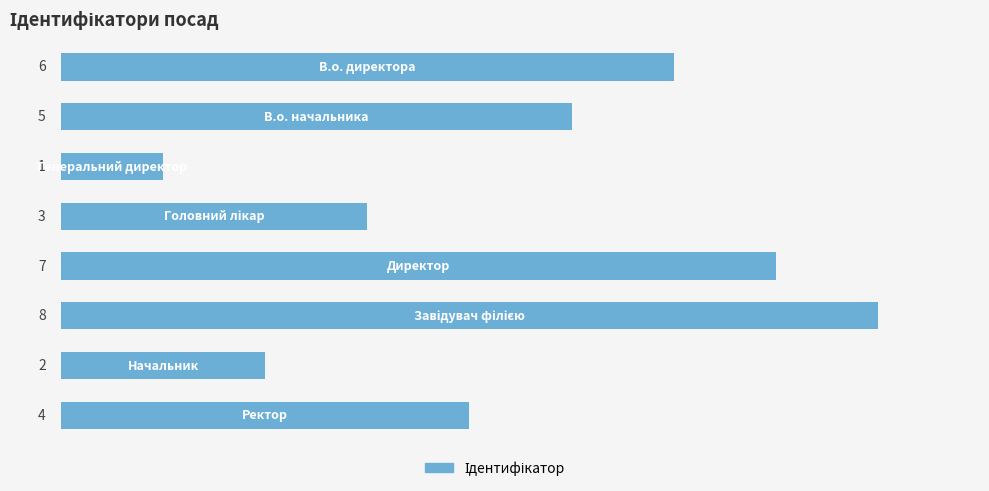

What is the maximum value shown in the chart?

8